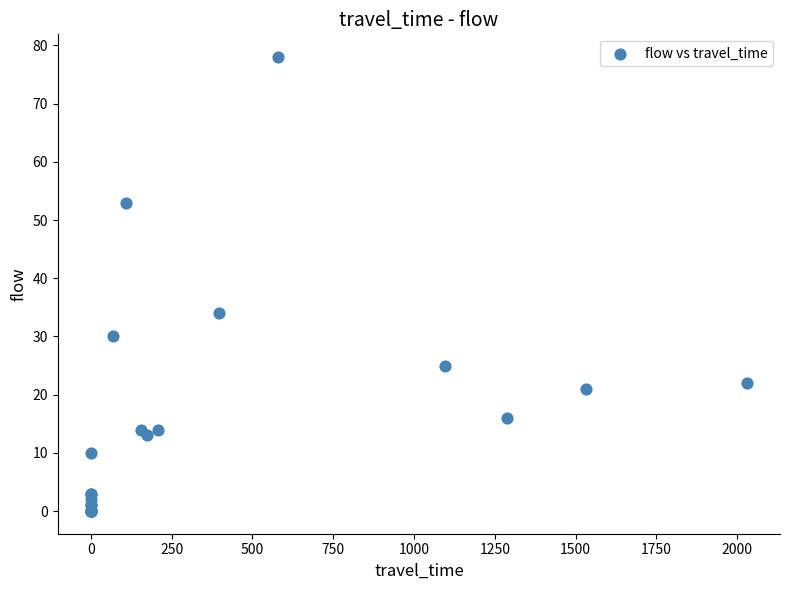

What Y value in the scatter plot is closest to 39?

34